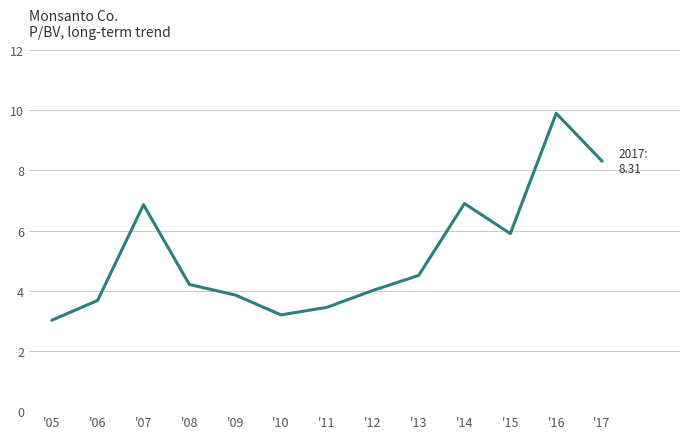

Reading left to right, what are all the values shown in this chart?

'05=3.0	'06=3.7	'07=6.9	'08=4.2	'09=3.9	'10=3.2	'11=3.5	'12=4.0	'13=4.5	'14=6.9	'15=5.9	'16=9.9	'17=8.3